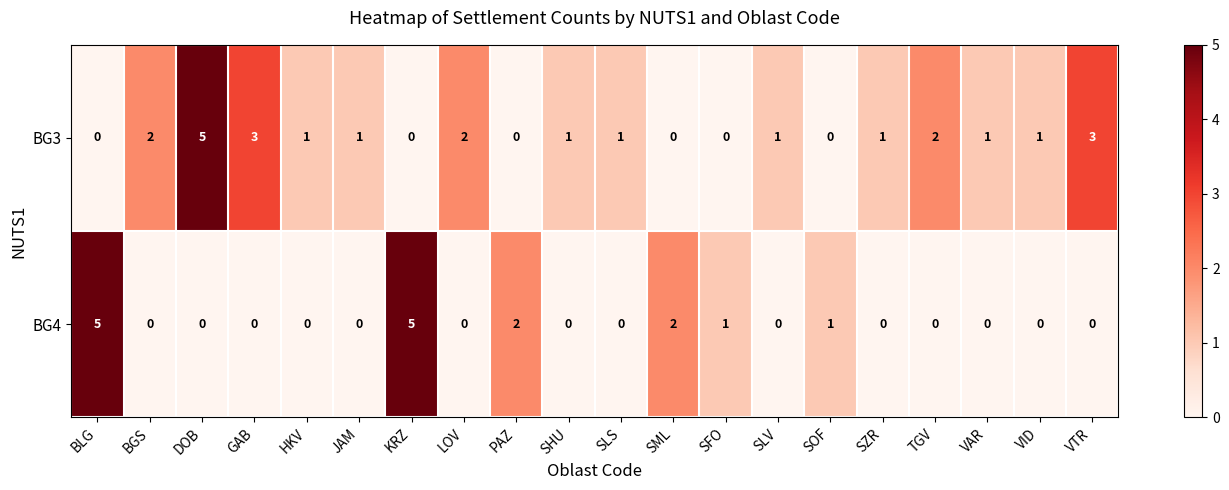

The value of BG3 at SOF is 3. True or false?

False